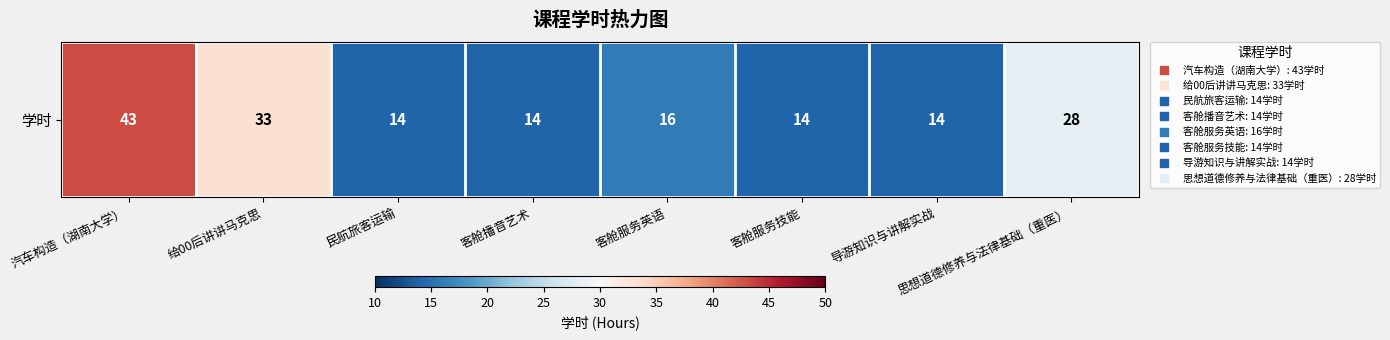

Reading left to right, what are all the values shown in this chart?

43	33	14	14	16	14	14	28